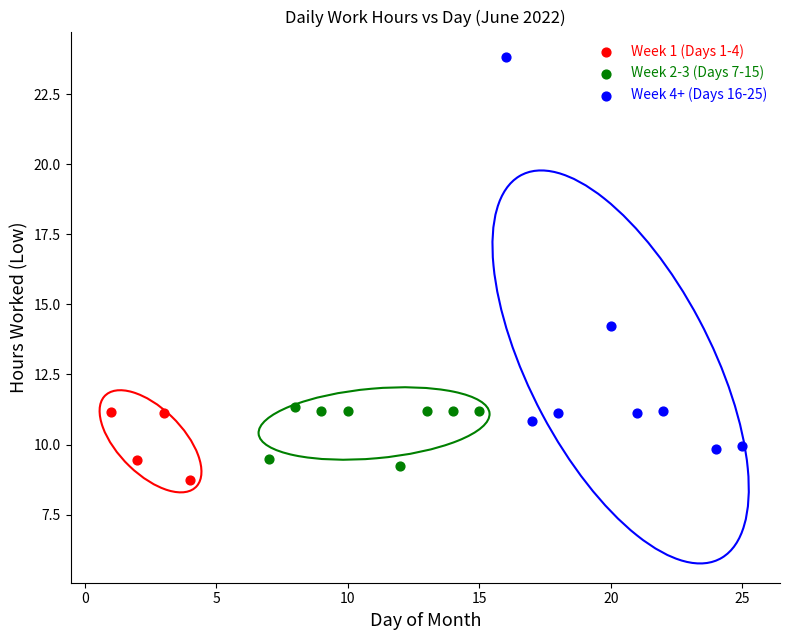

Which series contains the highest Y value?

Week 4+ (Days 16-25)